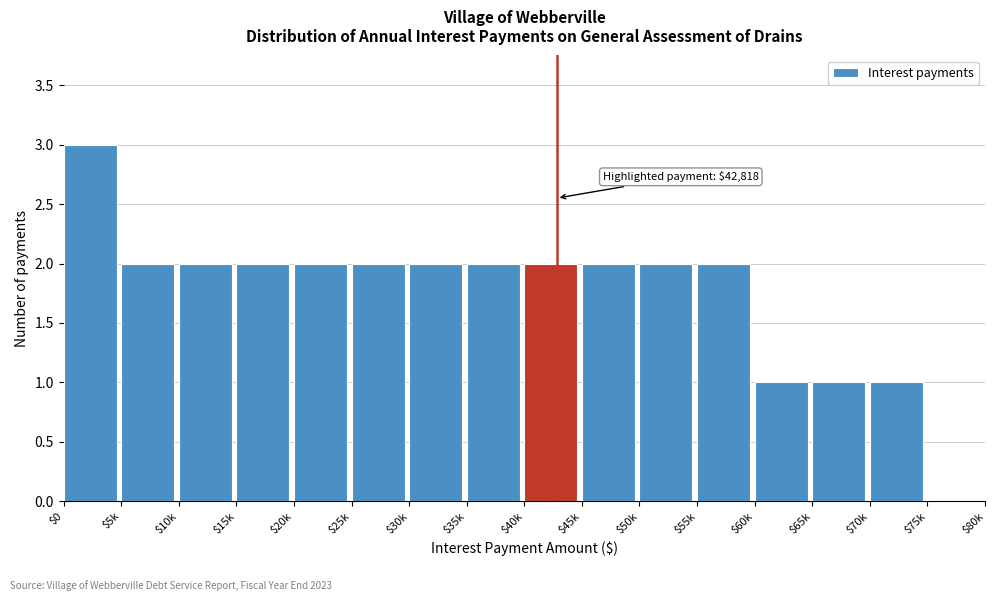

True or false: the data shows 2 at $15k.

True